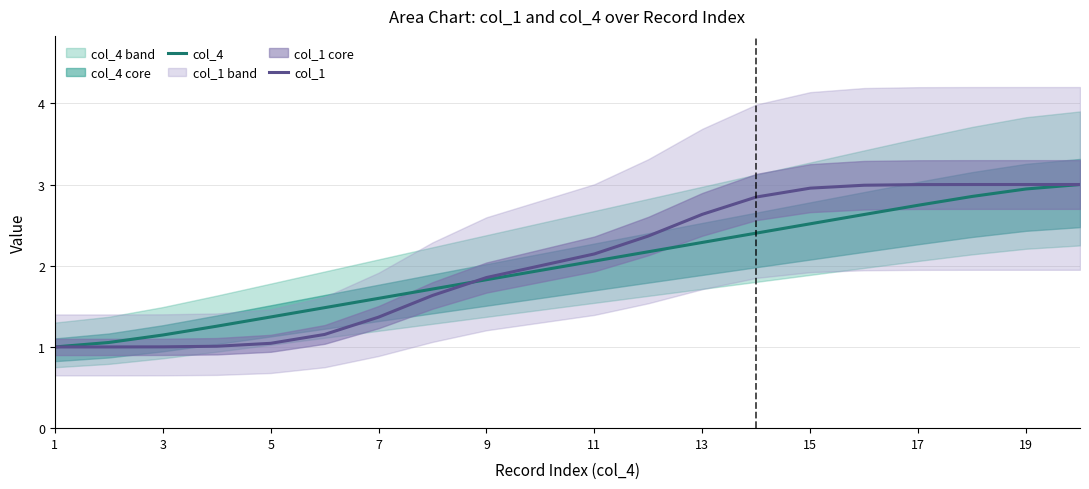

What are all the series names shown in the legend?

col_4, col_1